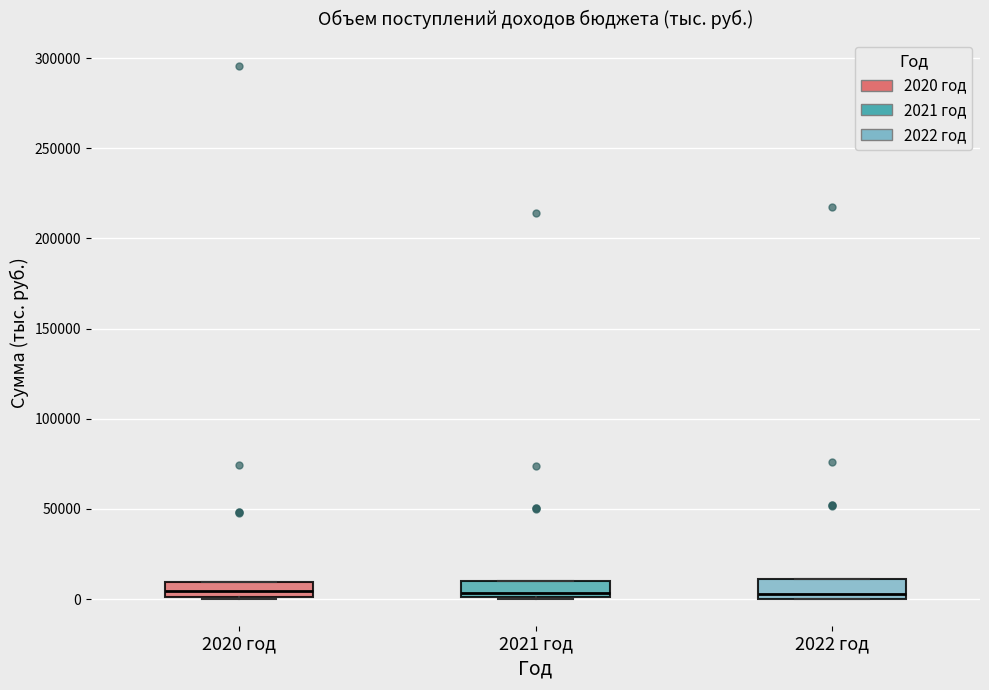

Reading left to right, read every box against the y-axis: the position of its median line, the range the box covers, and the ends of its whiskers. The values are not printed on the chart, so give them approximately, as read against the axis.

2020 год: median 5000, box 0 to 10000, whiskers 0 to 10000
2021 год: median 5000, box 0 to 10000, whiskers 0 to 10000
2022 год: median 5000, box 0 to 10000, whiskers 0 to 10000